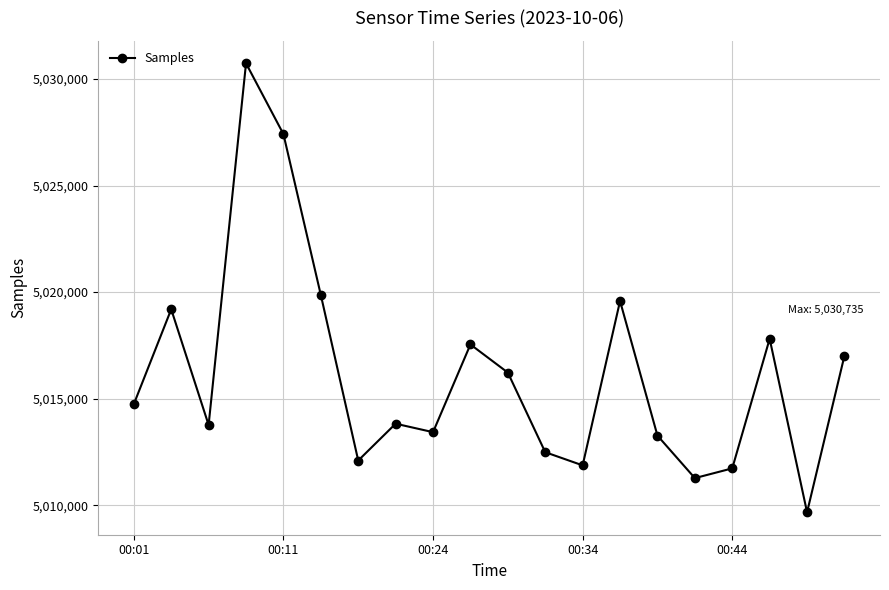

What is the smallest value displayed?

5009670